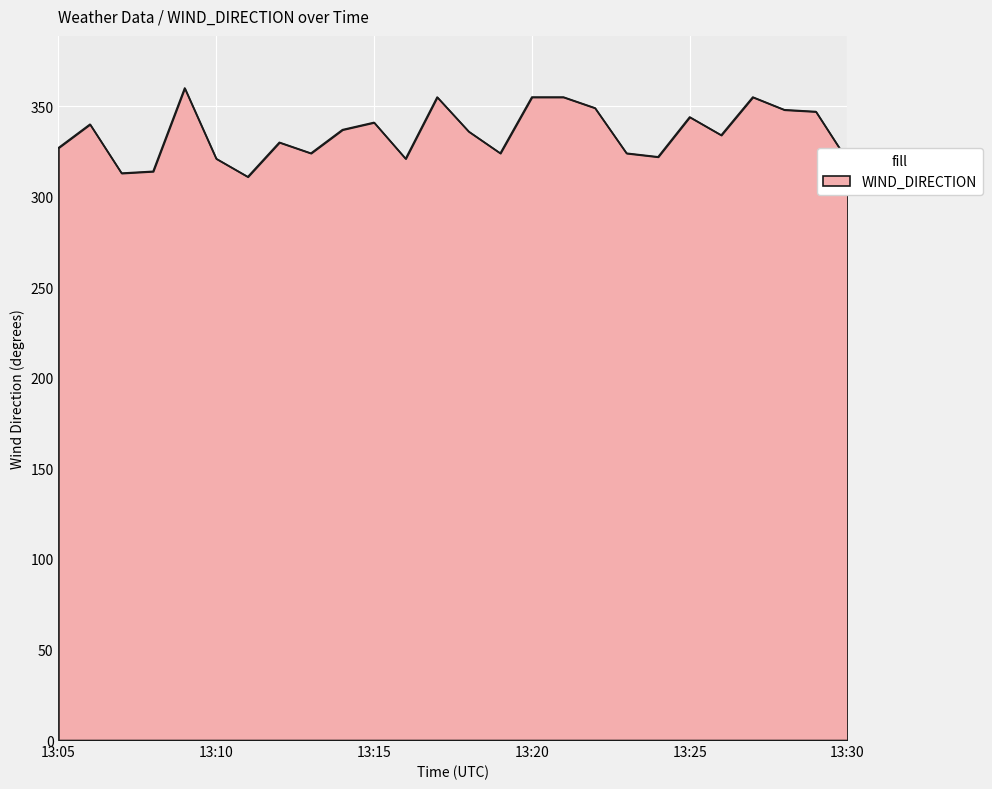

What is the difference between the maximum and minimum values?

49